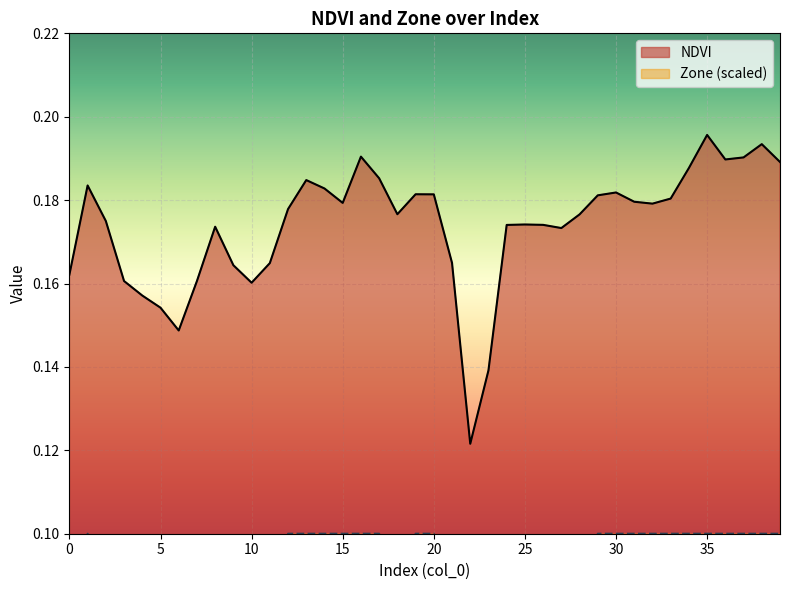

Reading left to right, transcribe all the data shown in this chart.

NDVI: 0=0.2	1=0.2	2=0.2	3=0.2	4=0.2	5=0.2	6=0.1	7=0.2	8=0.2	9=0.2	10=0.2	11=0.2	12=0.2	13=0.2	14=0.2	15=0.2	16=0.2	17=0.2	18=0.2	19=0.2	20=0.2	21=0.2	22=0.1	23=0.1	24=0.2	25=0.2	26=0.2	27=0.2	28=0.2	29=0.2	30=0.2	31=0.2	32=0.2	33=0.2	34=0.2	35=0.2	36=0.2	37=0.2	38=0.2	39=0.2
Zone: 0=0.1	1=0.1	2=0.1	3=0.1	4=0.1	5=0.1	6=0.1	7=0.1	8=0.1	9=0.1	10=0.1	11=0.1	12=0.1	13=0.1	14=0.1	15=0.1	16=0.1	17=0.1	18=0.1	19=0.1	20=0.1	21=0.1	22=0.0	23=0.0	24=0.1	25=0.1	26=0.1	27=0.1	28=0.1	29=0.1	30=0.1	31=0.1	32=0.1	33=0.1	34=0.1	35=0.1	36=0.1	37=0.1	38=0.1	39=0.1